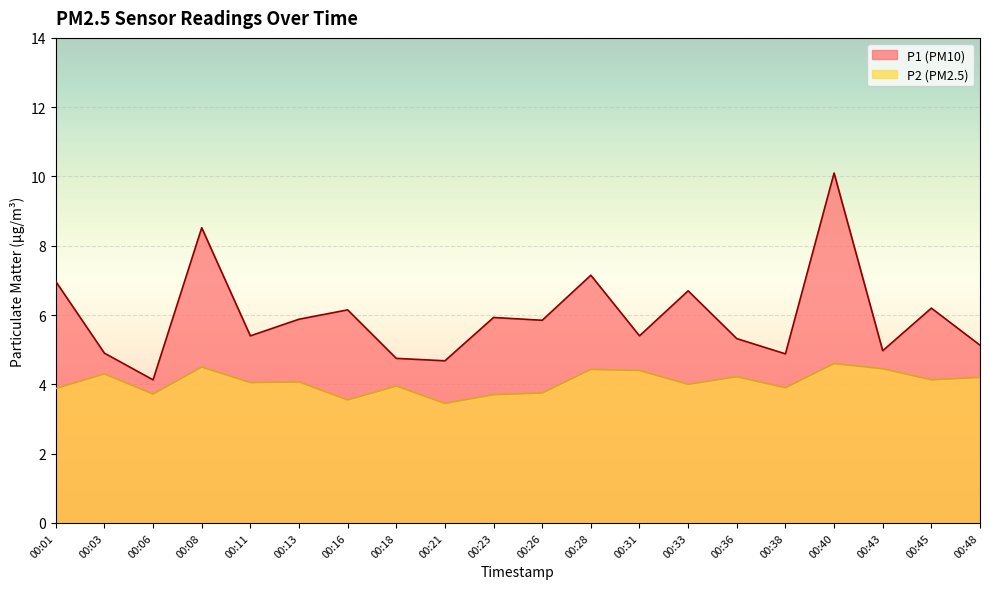

List the series in order of their overall mean, lowest first.

P2, P1